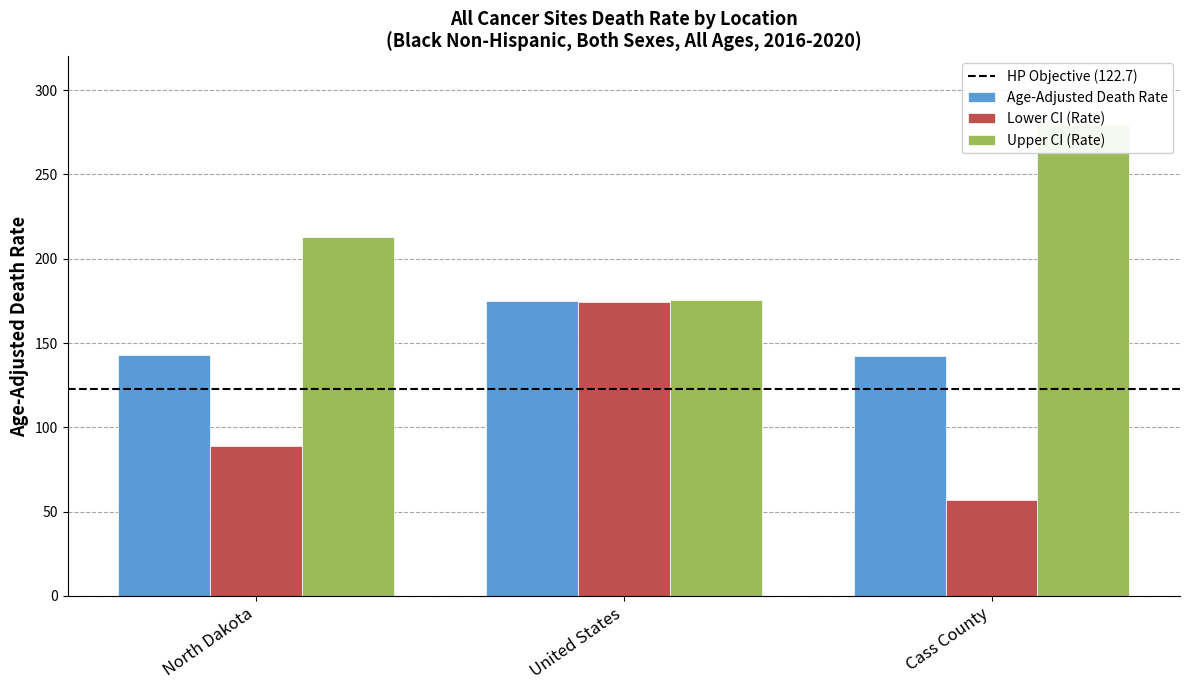

What is the total value across all series at Cass County?

478.4